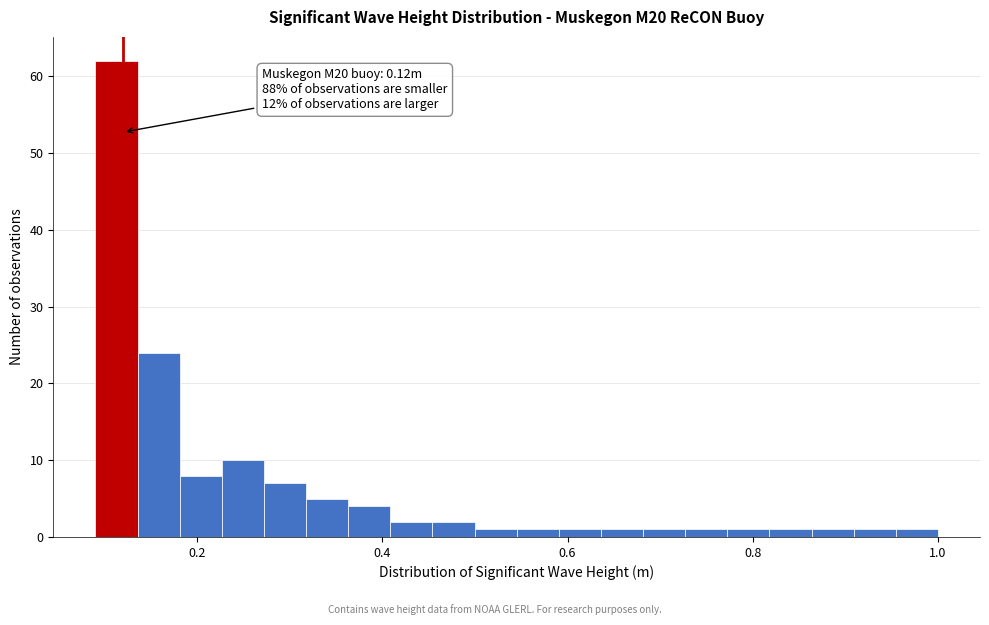

Around what value on the x-axis is the tallest bar? Give the approximate position of its centre, as read against the axis.

0.12